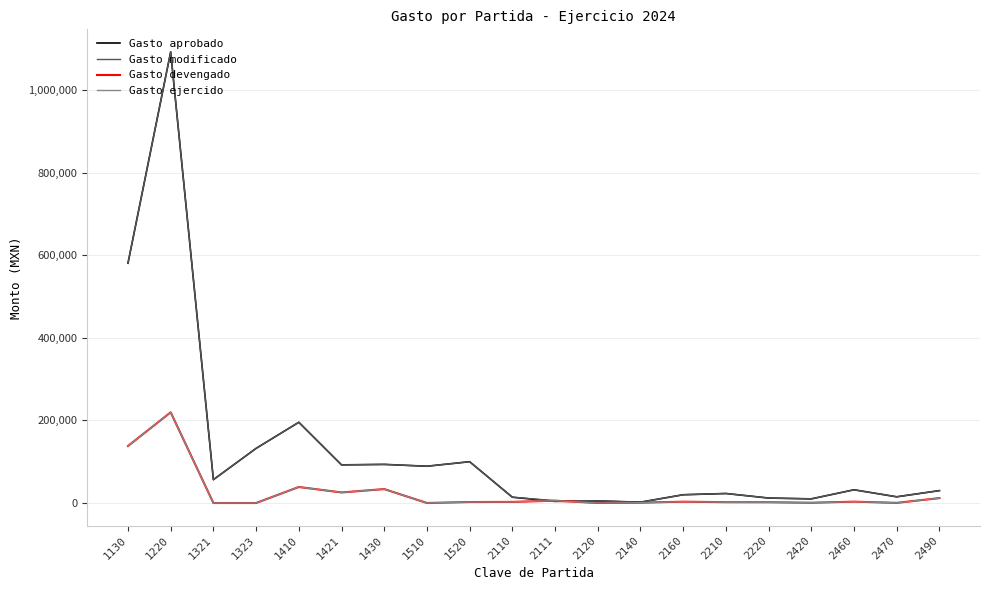

Does the chart display data point markers on the line(s)?

No